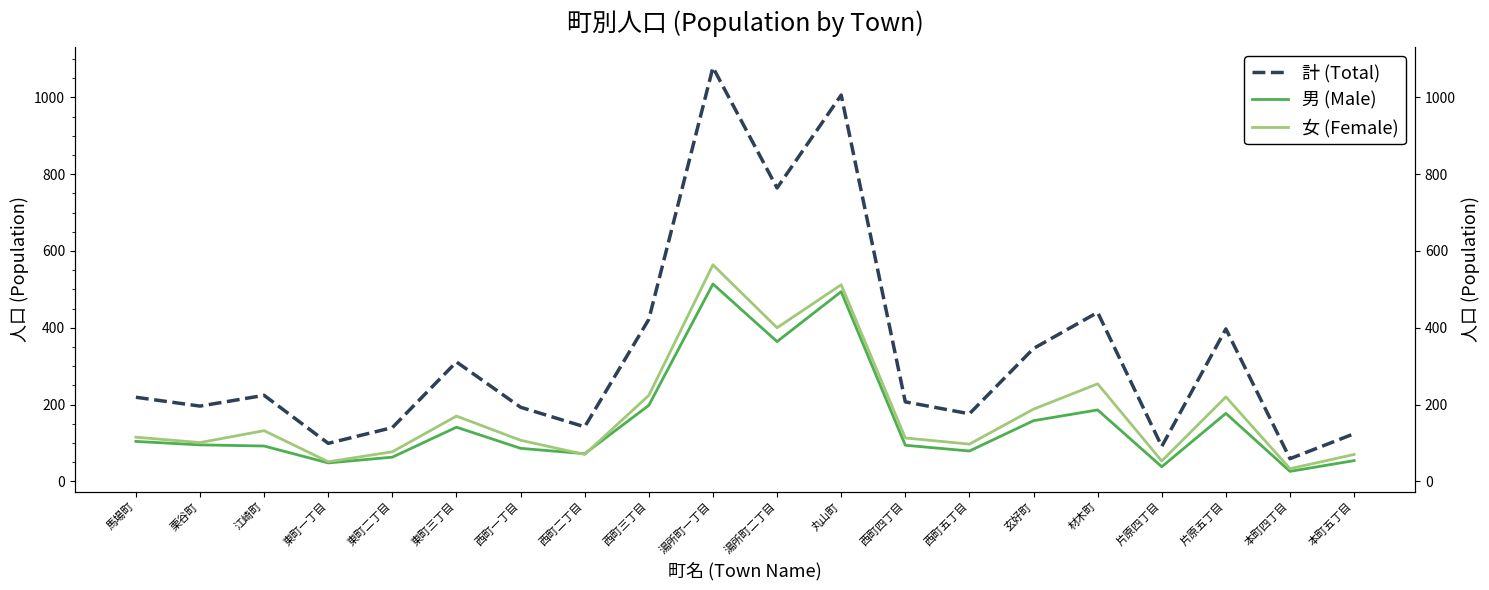

Reading right to left, transcribe all the data shown in this chart.

計 (Total): 124	59	397	91	440	346	176	207	1006	764	1078	422	142	193	311	140	99	224	196	219
男 (Male): 54	26	177	38	186	158	79	94	494	364	514	198	72	86	141	63	48	92	95	104
女 (Female): 70	33	220	53	254	188	97	113	512	400	564	224	70	107	170	77	51	132	101	115